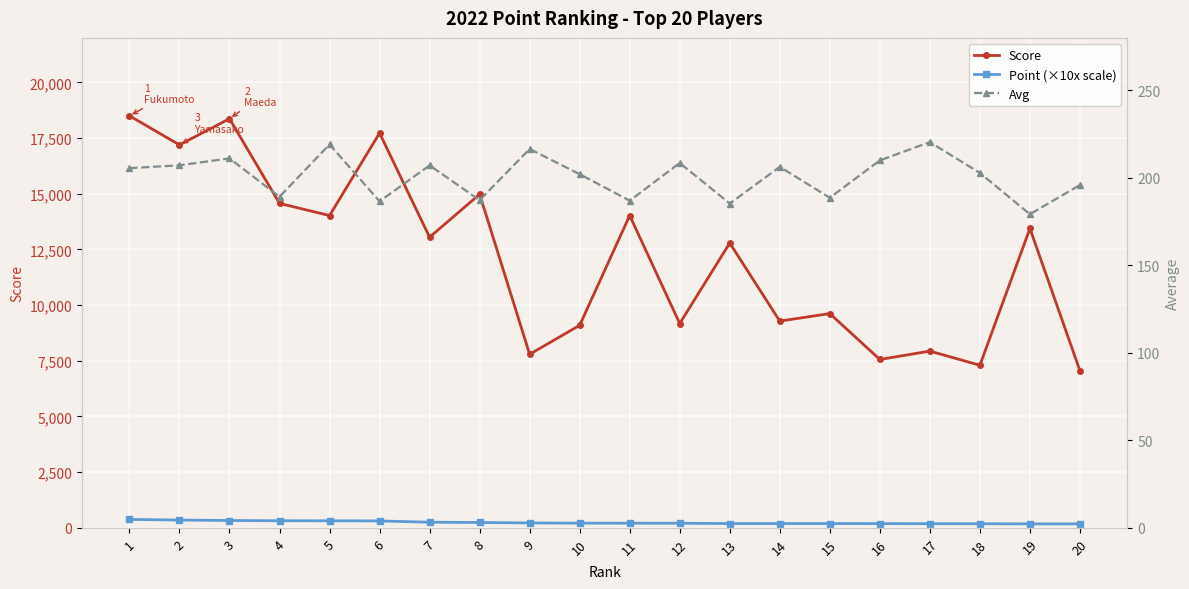

What is the average value of the Score series?

12174.5